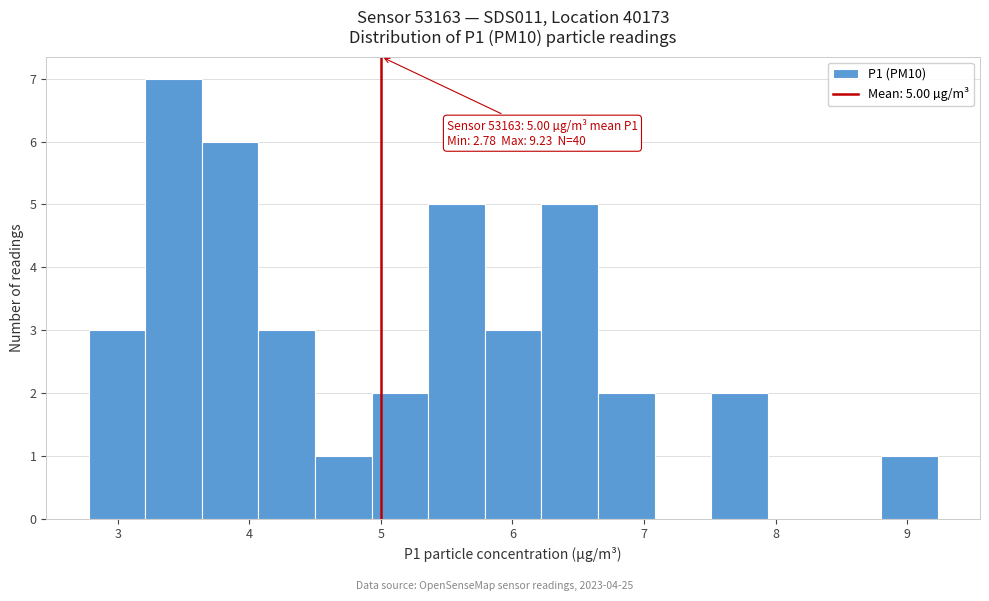

Which range on the x-axis has the tallest bar?

3.21 to 3.64